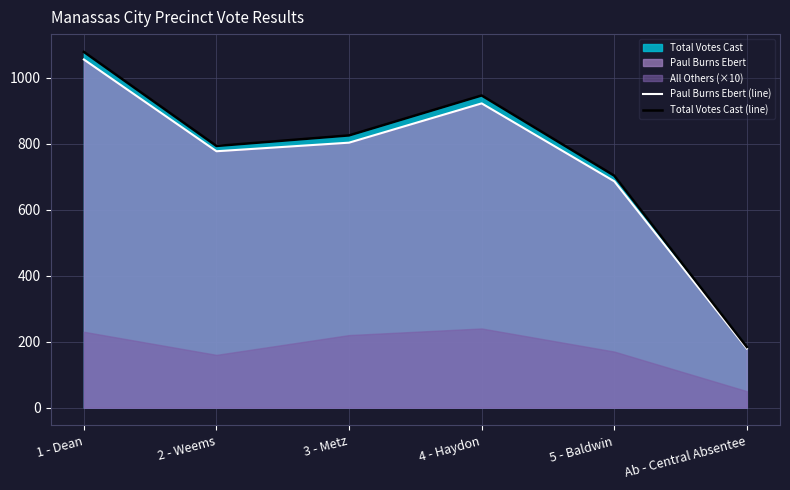

Which has a higher value, 5 - Baldwin or Ab - Central Absentee?

5 - Baldwin